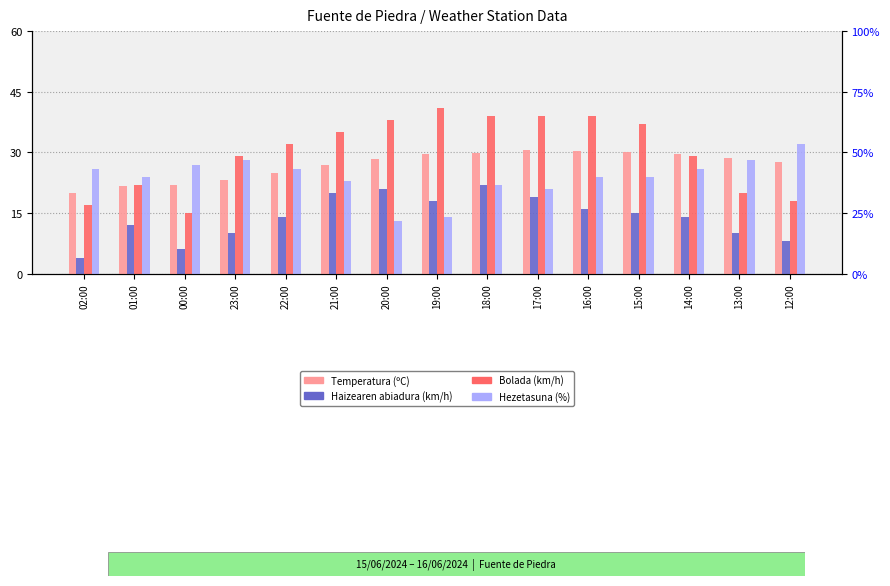

Between 19:00 and 13:00, which is larger?

19:00